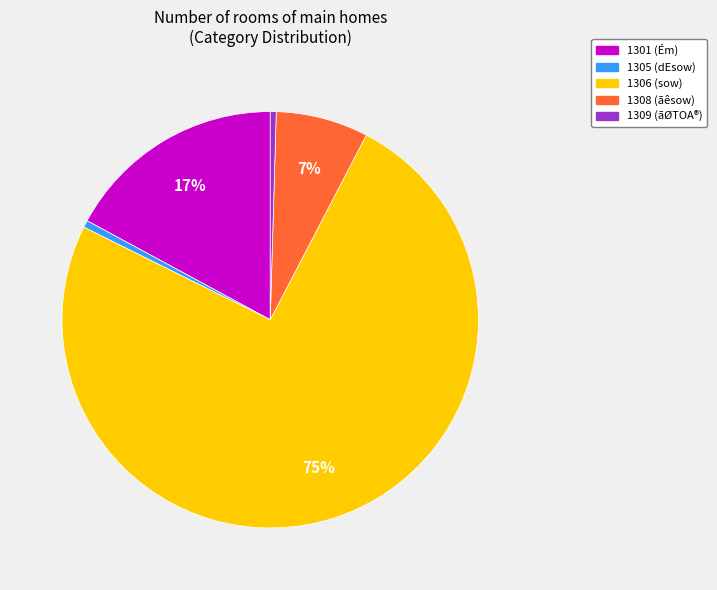

What percentage is the 1308 slice, to the nearest percent?

7%